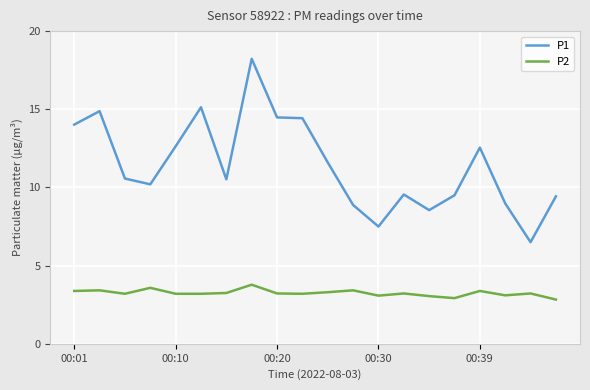

Which series has the largest range (max minus min)?

P1